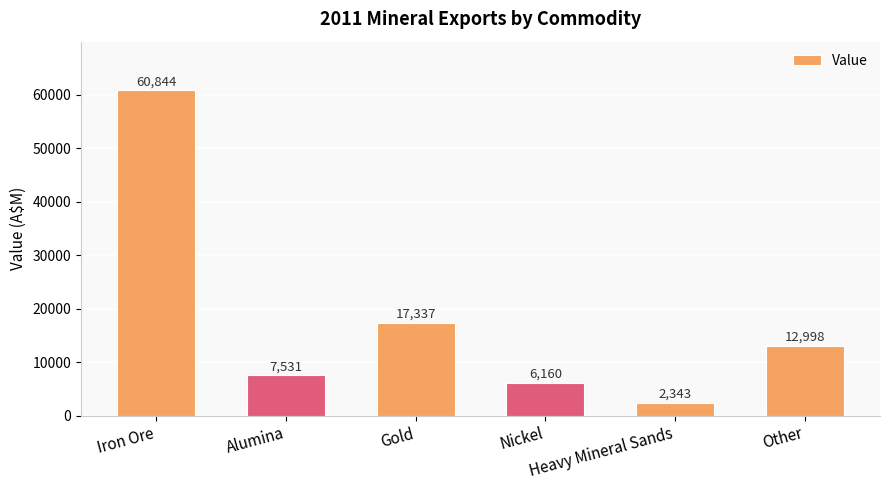

What is the change in value from Nickel to Other?

+6838